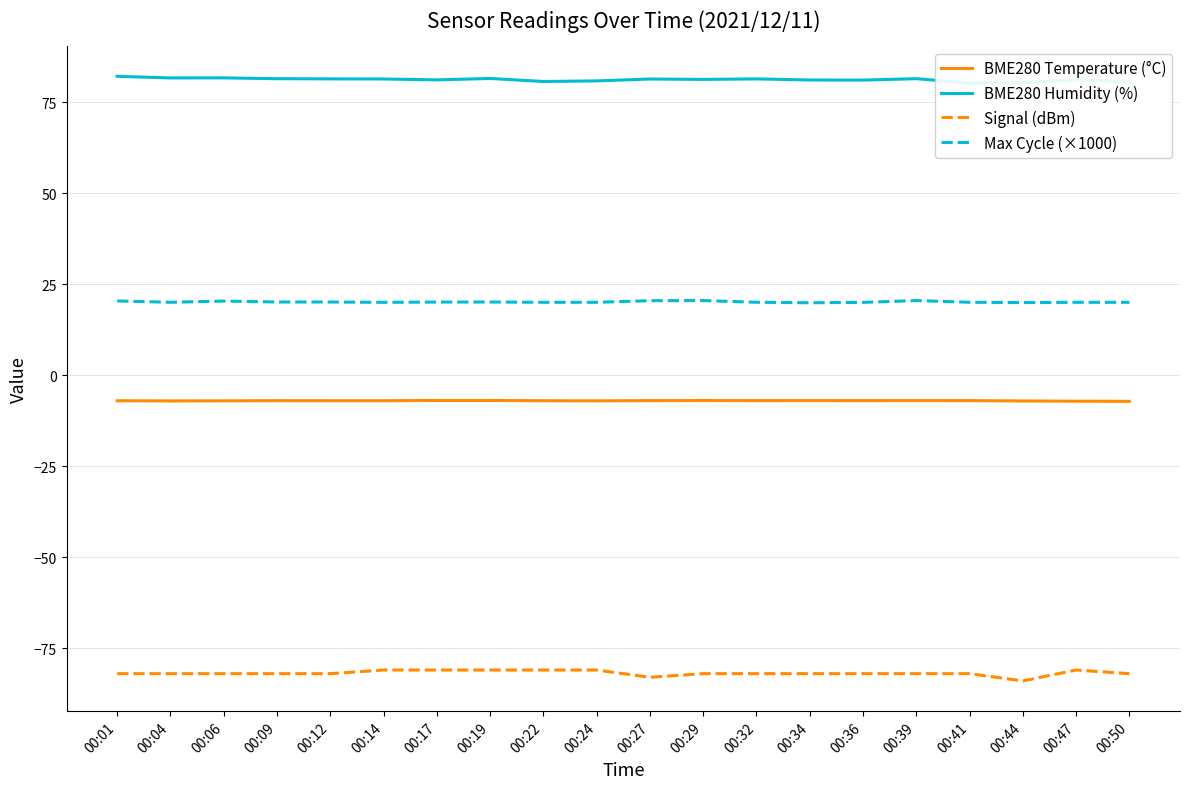

Reading right to left, transcribe all the data shown in this chart.

BME280 Temperature (°C): 00:50=-7.2	00:47=-7.1	00:44=-7.1	00:41=-7.0	00:39=-7.0	00:36=-7.0	00:34=-7.0	00:32=-7.0	00:29=-7.0	00:27=-7.0	00:24=-7.0	00:22=-7.0	00:19=-6.9	00:17=-6.9	00:14=-7.0	00:12=-7.0	00:09=-7.0	00:06=-7.0	00:04=-7.0	00:01=-7.0
BME280 Humidity (%): 00:50=80.6	00:47=81.2	00:44=80.4	00:41=80.3	00:39=81.5	00:36=81.1	00:34=81.1	00:32=81.4	00:29=81.3	00:27=81.4	00:24=80.9	00:22=80.7	00:19=81.6	00:17=81.2	00:14=81.4	00:12=81.5	00:09=81.5	00:06=81.7	00:04=81.7	00:01=82.2
Signal (dBm): 00:50=-82.0	00:47=-81.0	00:44=-84.0	00:41=-82.0	00:39=-82.0	00:36=-82.0	00:34=-82.0	00:32=-82.0	00:29=-82.0	00:27=-83.0	00:24=-81.0	00:22=-81.0	00:19=-81.0	00:17=-81.0	00:14=-81.0	00:12=-82.0	00:09=-82.0	00:06=-82.0	00:04=-82.0	00:01=-82.0
Max Cycle (×1000): 00:50=20.0	00:47=20.1	00:44=20.0	00:41=20.1	00:39=20.5	00:36=20.0	00:34=19.9	00:32=20.1	00:29=20.5	00:27=20.5	00:24=20.1	00:22=20.1	00:19=20.1	00:17=20.1	00:14=20.0	00:12=20.1	00:09=20.1	00:06=20.4	00:04=20.1	00:01=20.4